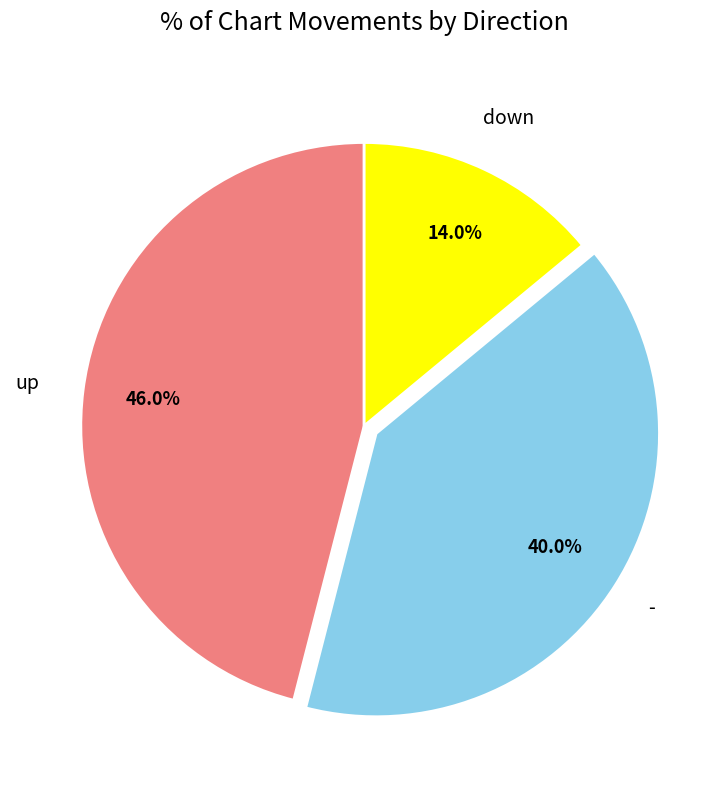

Is there a majority slice in this chart?

No